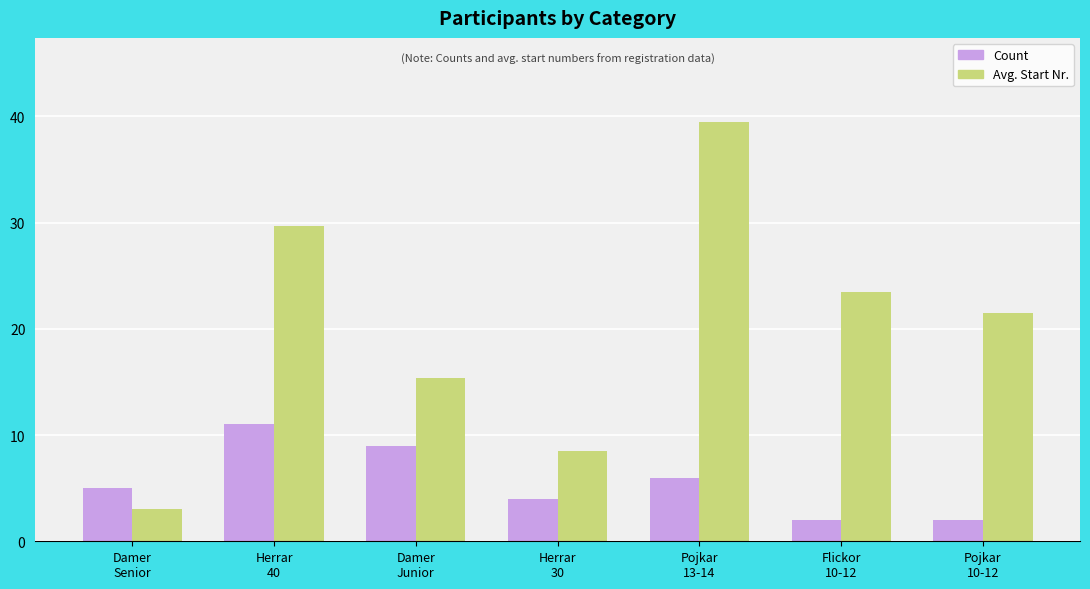

What is the difference between the highest and lowest values at Damer
Junior?

6.4